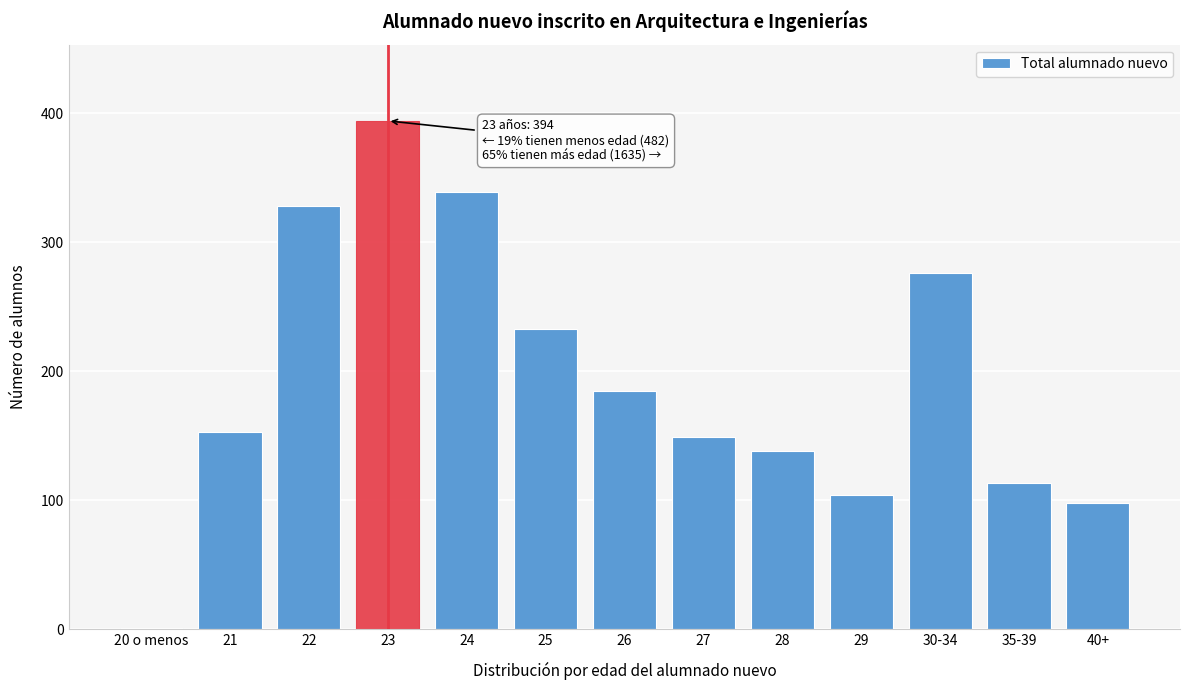

Reading left to right, list all the values displayed in this chart.

20 o menos=1	21=153	22=328	23=394	24=339	25=233	26=185	27=149	28=138	29=104	30-34=276	35-39=113	40+=98